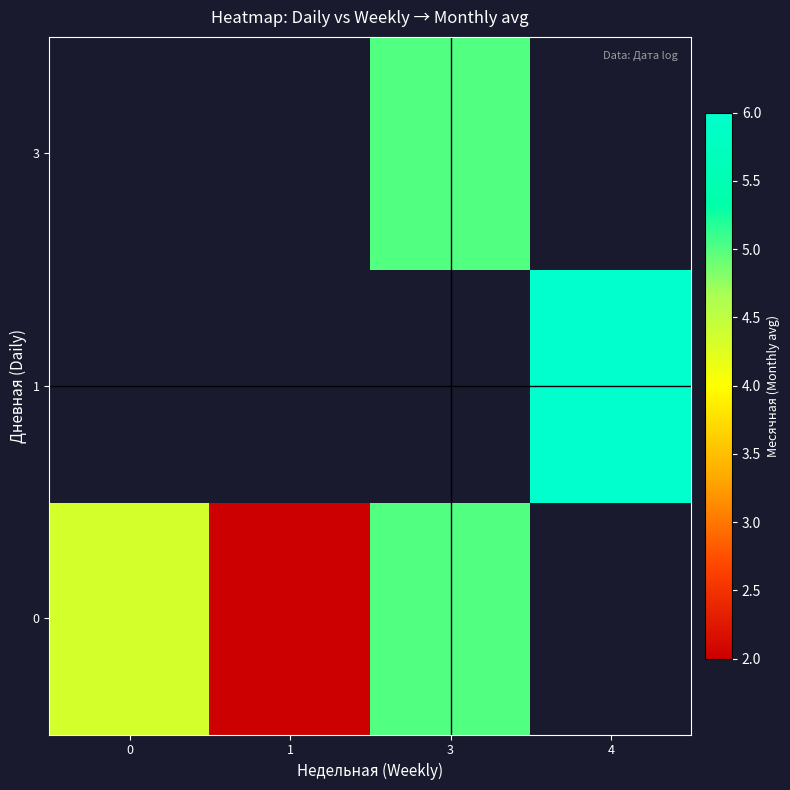

Between 3 and 0, which is larger?

3